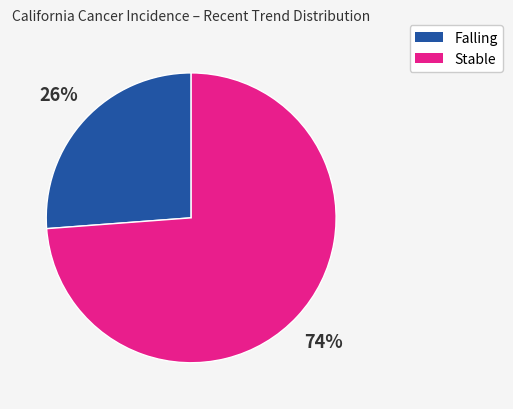

Is there any slice that represents more than half of the pie?

Yes